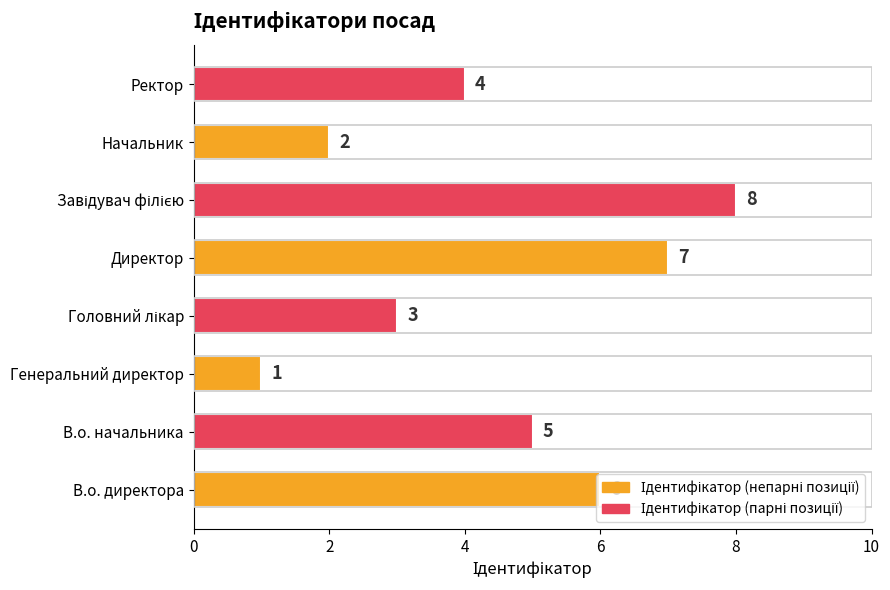

What is the maximum value shown in the chart?

8